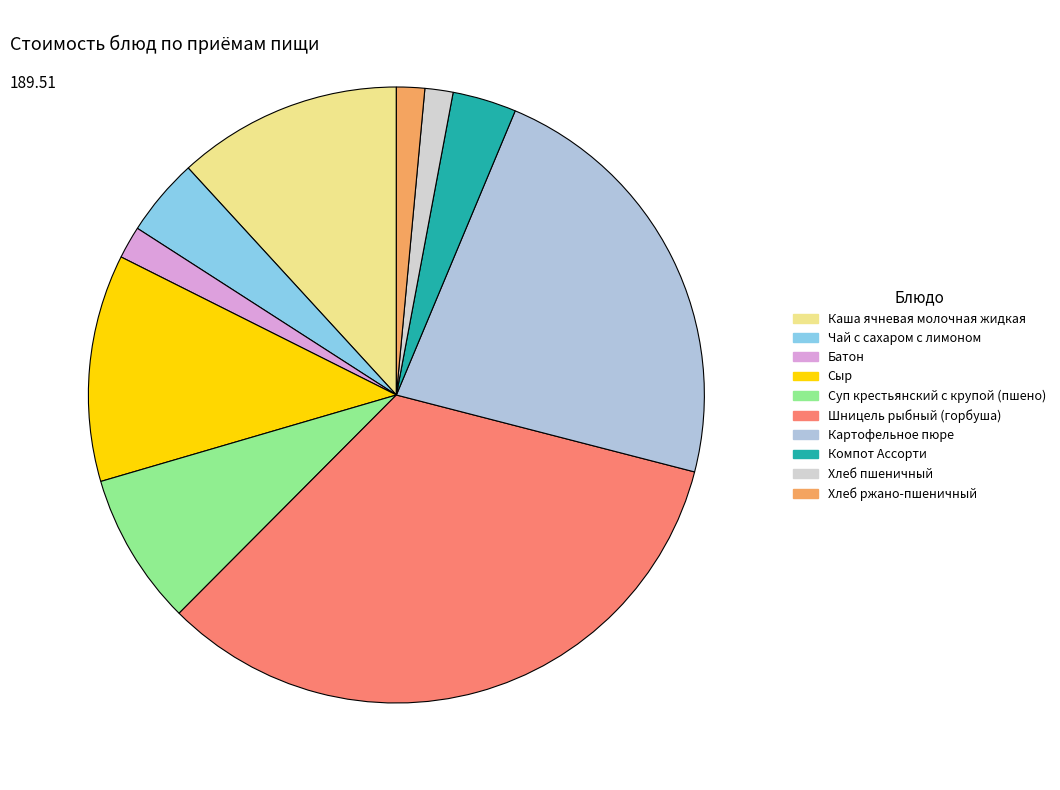

What is the ratio of the value at Компот Ассорти to the value at Чай с сахаром с лимоном?

0.8